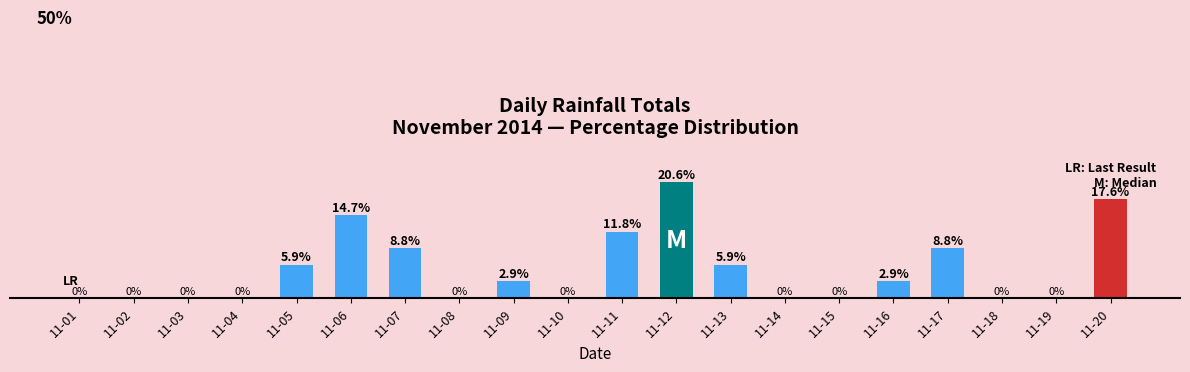

Where does the data first go above 2?

11-05